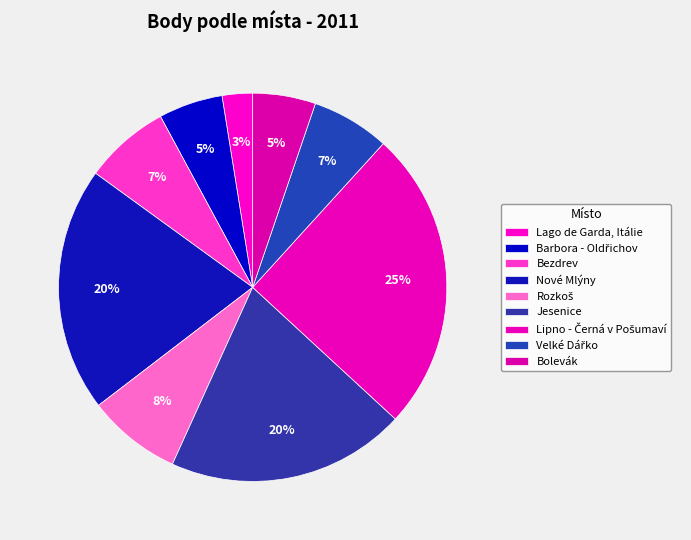

How many slices are in this pie chart?

9